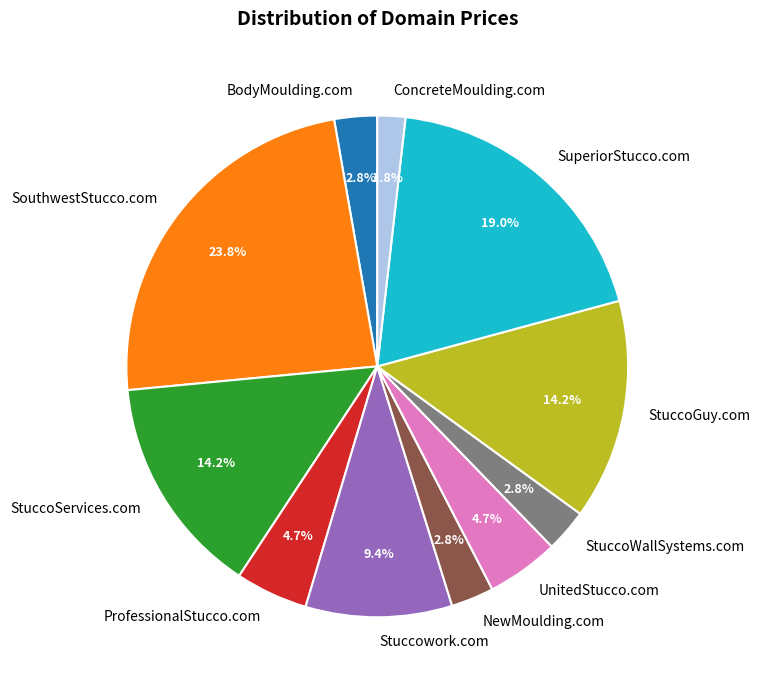

How many segments does this pie chart have?

11